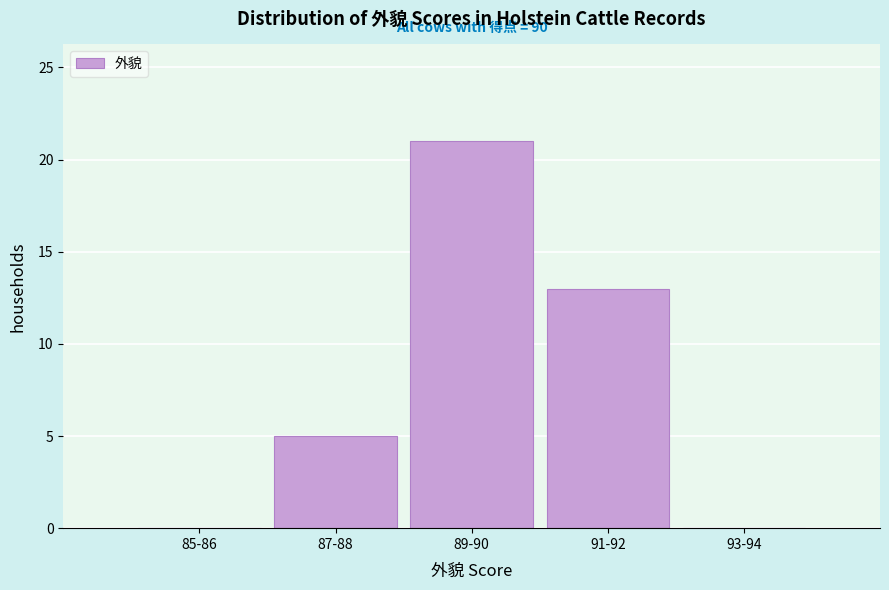

Reading left to right, extract all data points from this chart.

85-86=0	87-88=5	89-90=21	91-92=13	93-94=0